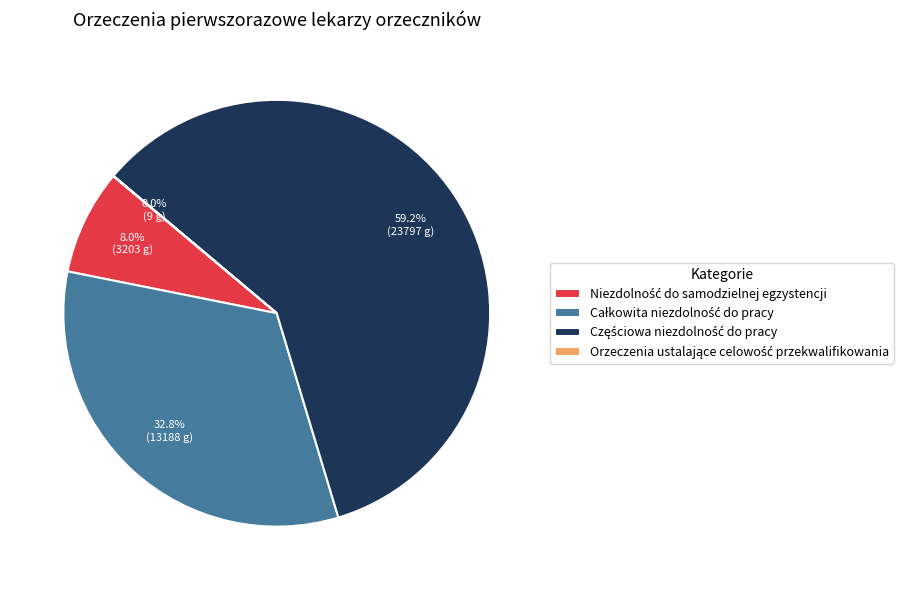

Is there any slice that represents more than half of the pie?

Yes